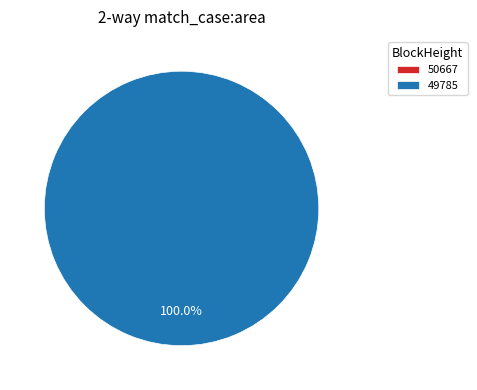

How many slices are in this pie chart?

2